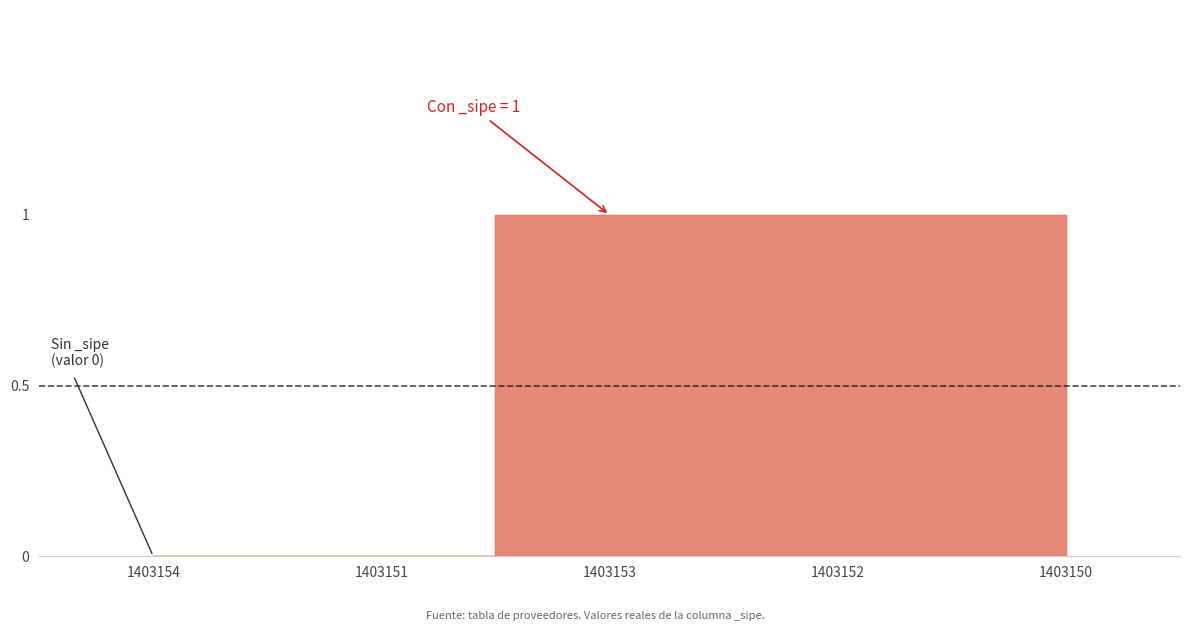

What is the label of the 2nd point from the left?

1403151